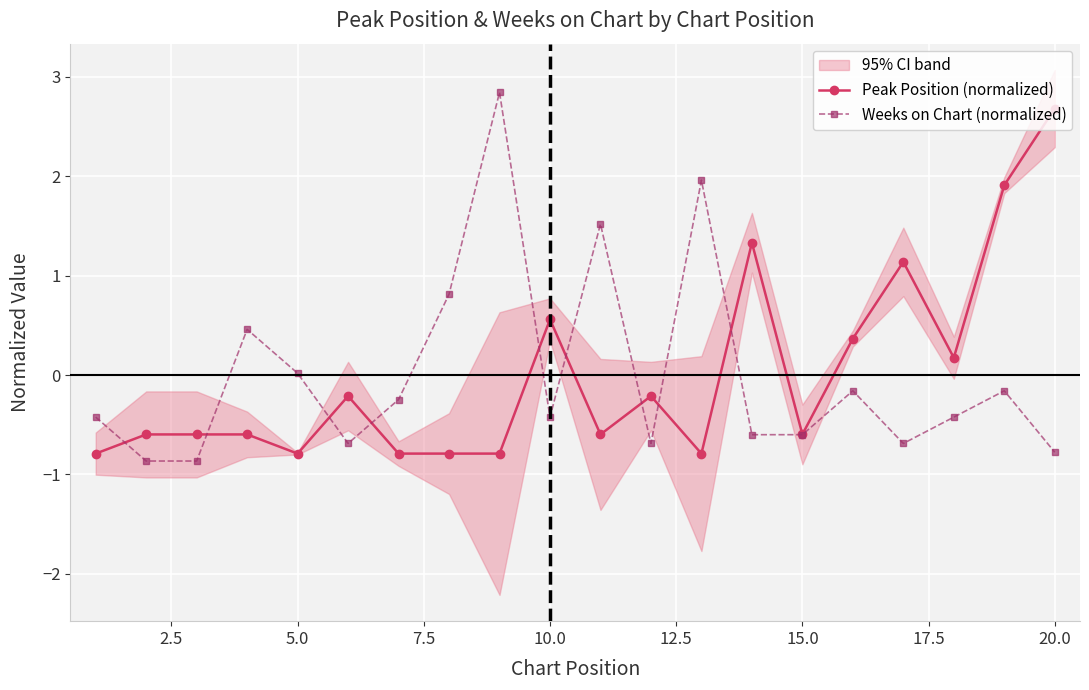

What is the maximum value for Weeks on Chart (normalized)?

2.8